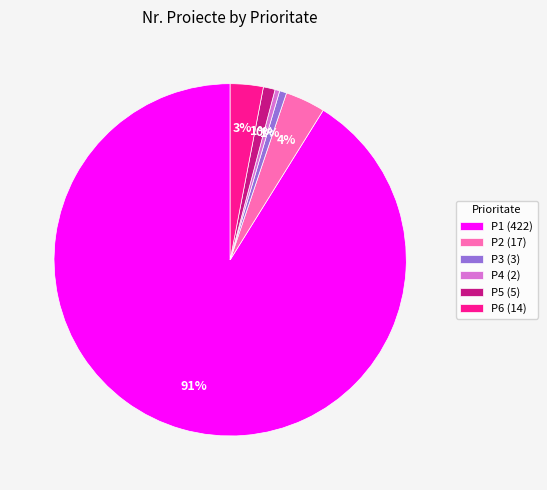

To the nearest percent, what is the difference between the largest and smallest slice percentages?

91%